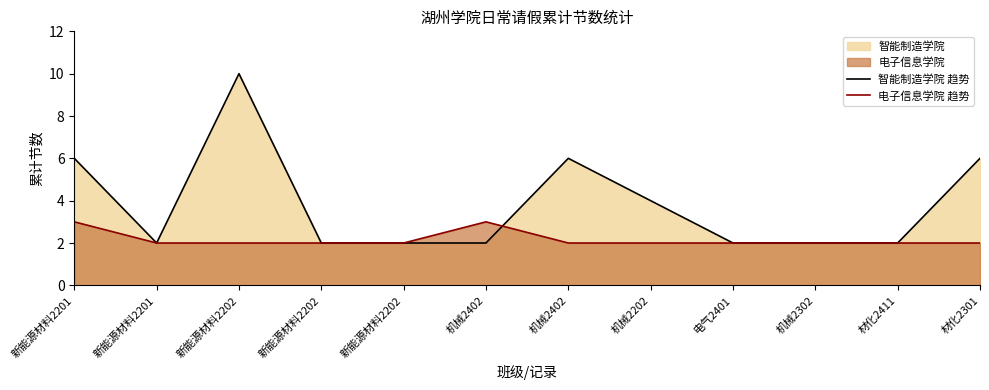

Where do 电子信息学院 趋势 and 智能制造学院 趋势 first cross each other?

机械2402 and 机械2402